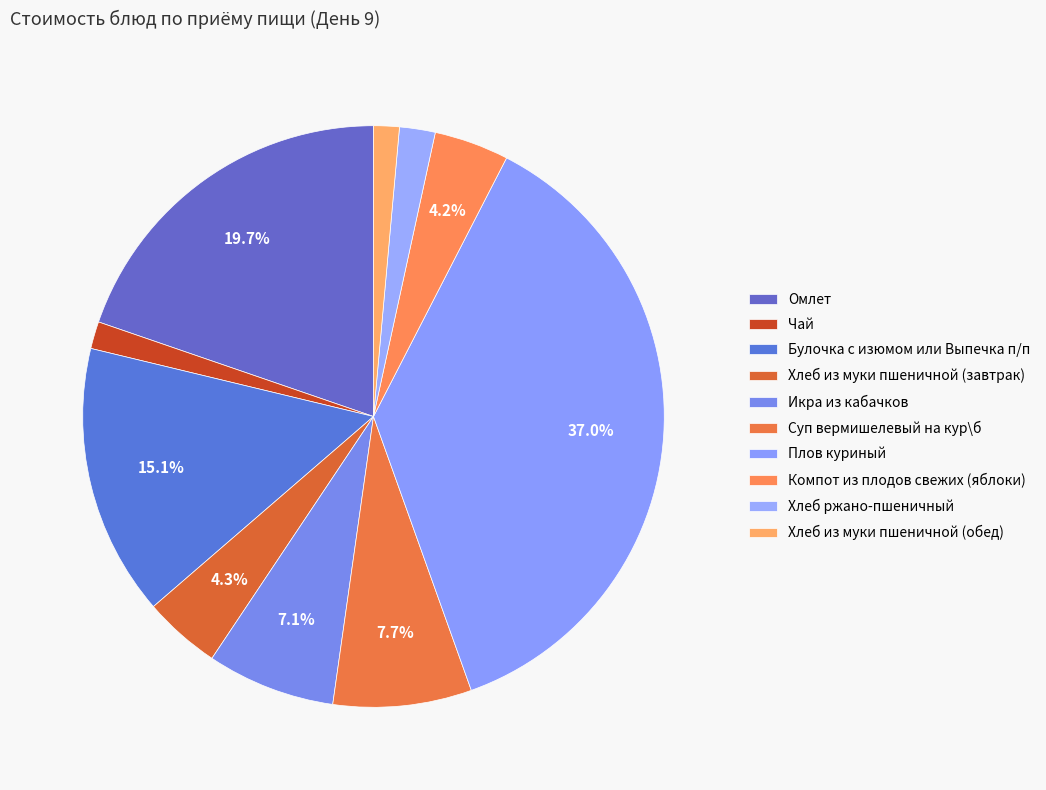

What percentage is the Плов куриный slice, to the nearest percent?

37%